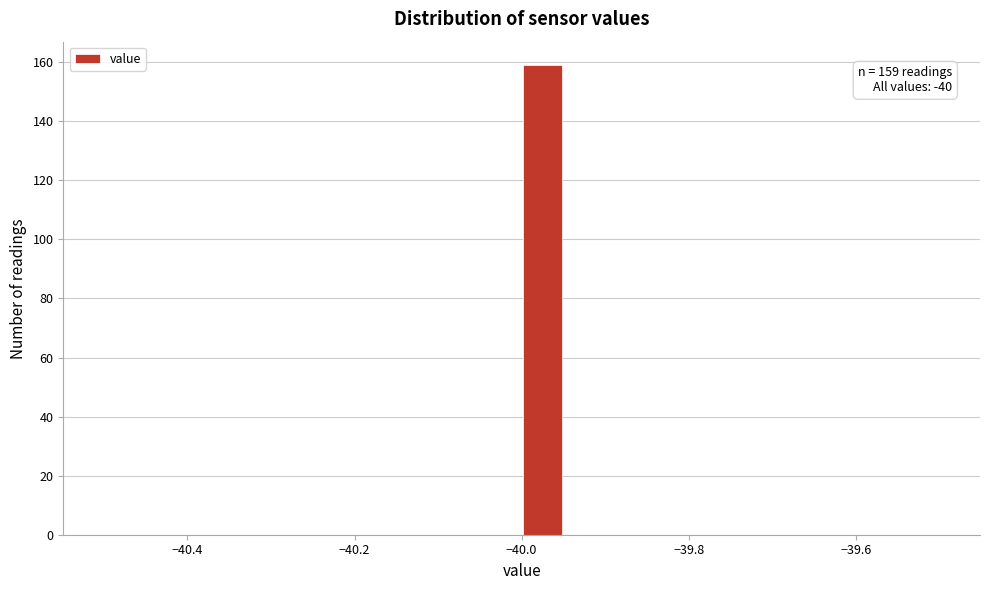

Around what value on the x-axis is the tallest bar? Give the approximate position of its centre, as read against the axis.

-39.98